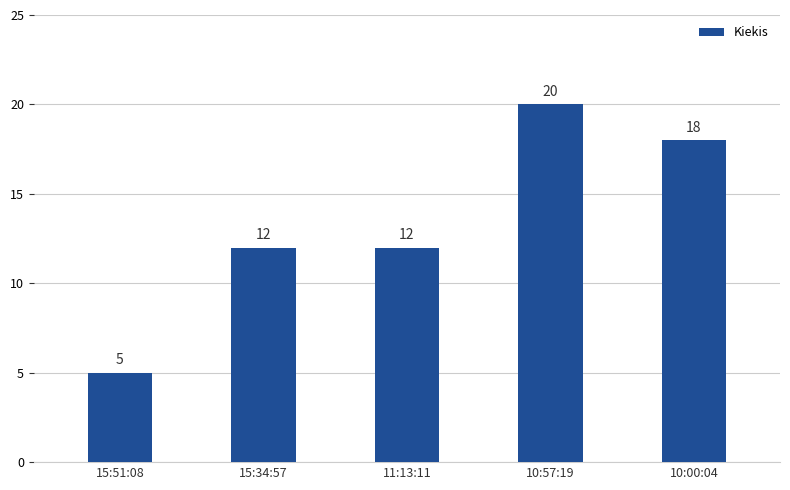

Between 11:13:11 and 10:00:04, which is larger?

10:00:04